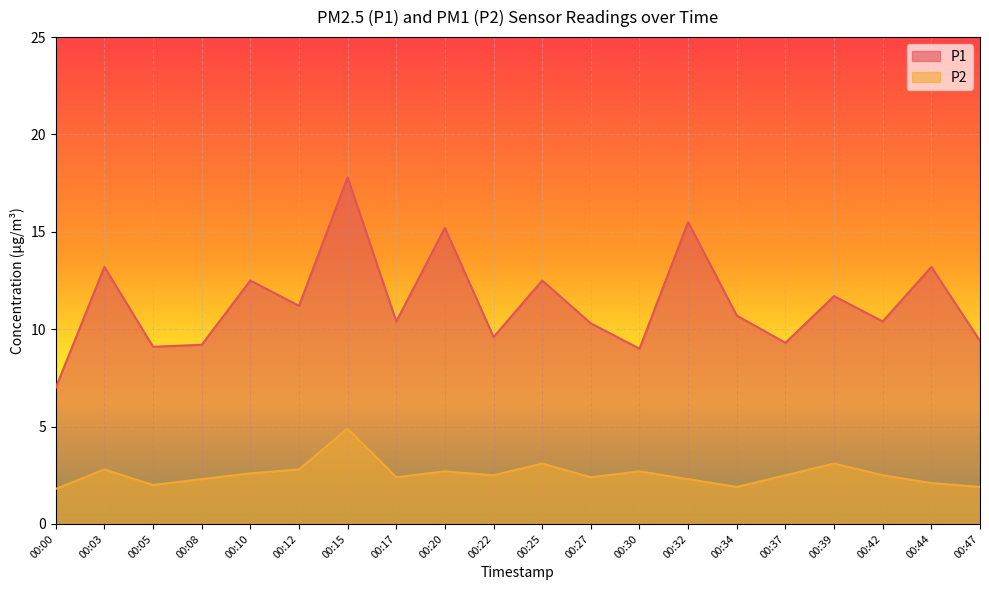

How many data points in P1 are above 10?

13